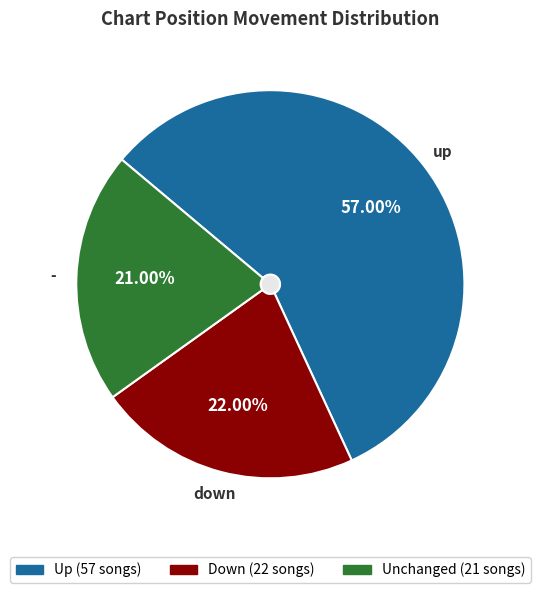

What is the change in value from up to down?

-35